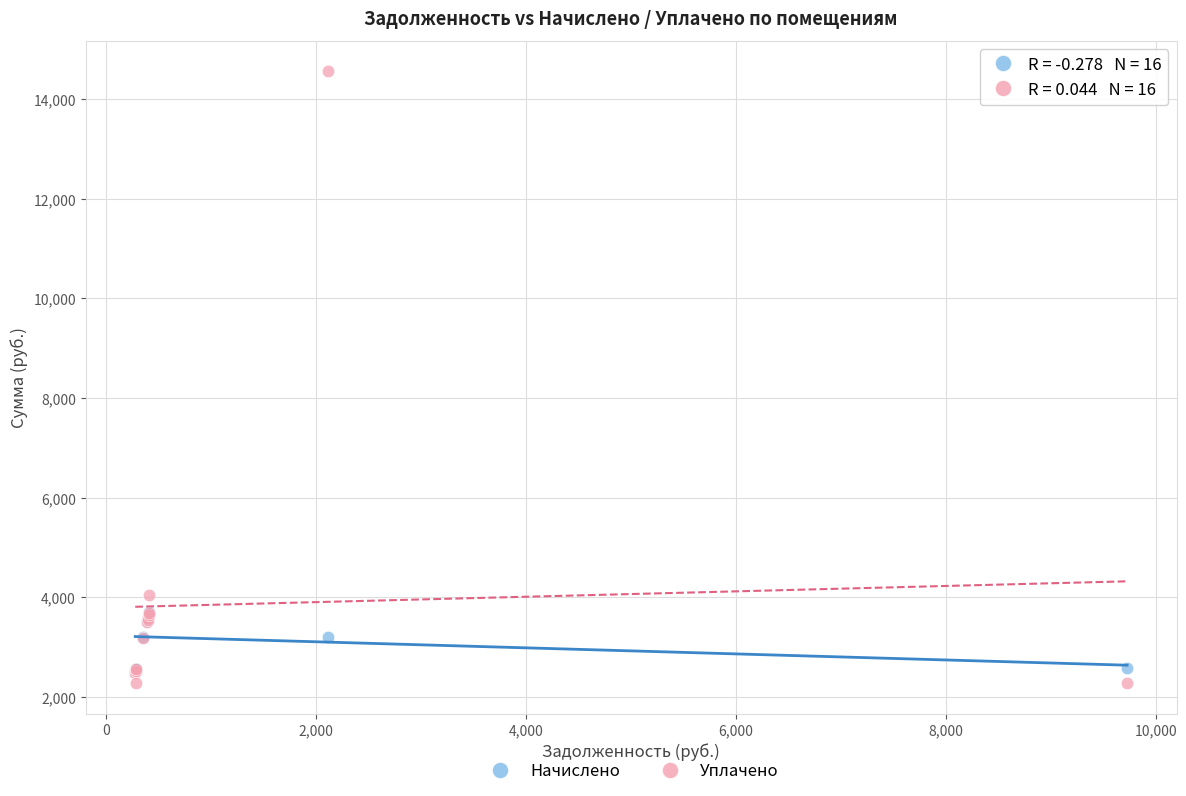

Across all series, what Y value is closest to 8416?

4046.3